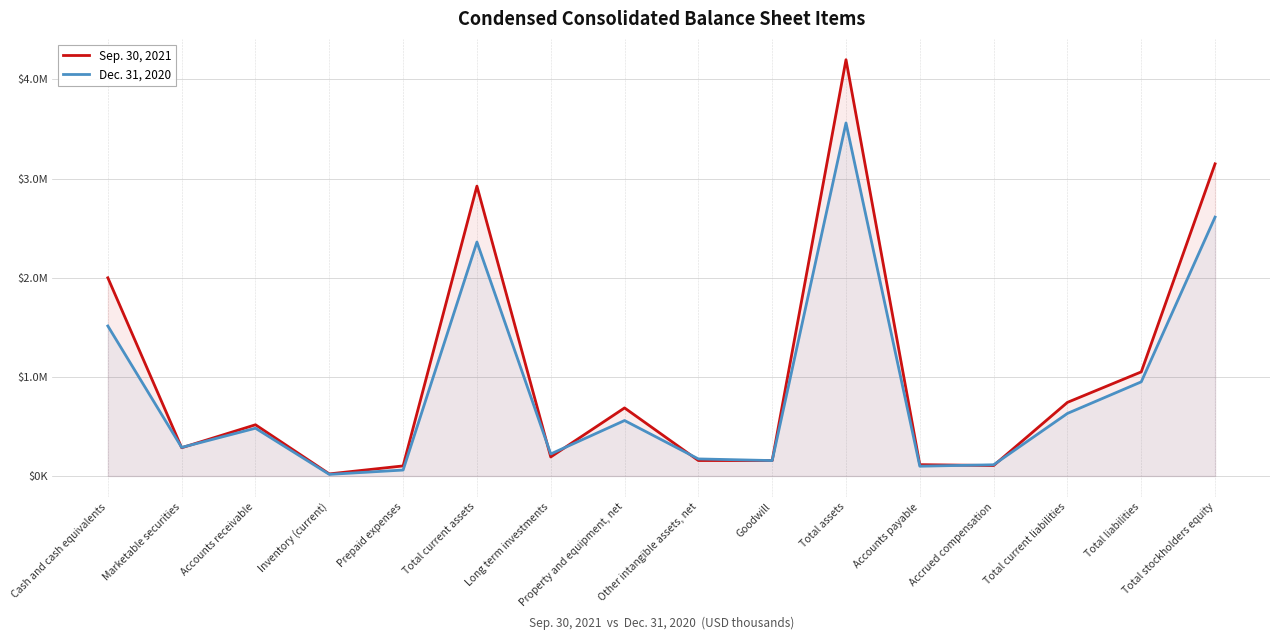

Where is the first local minimum for Sep. 30, 2021?

Marketable securities